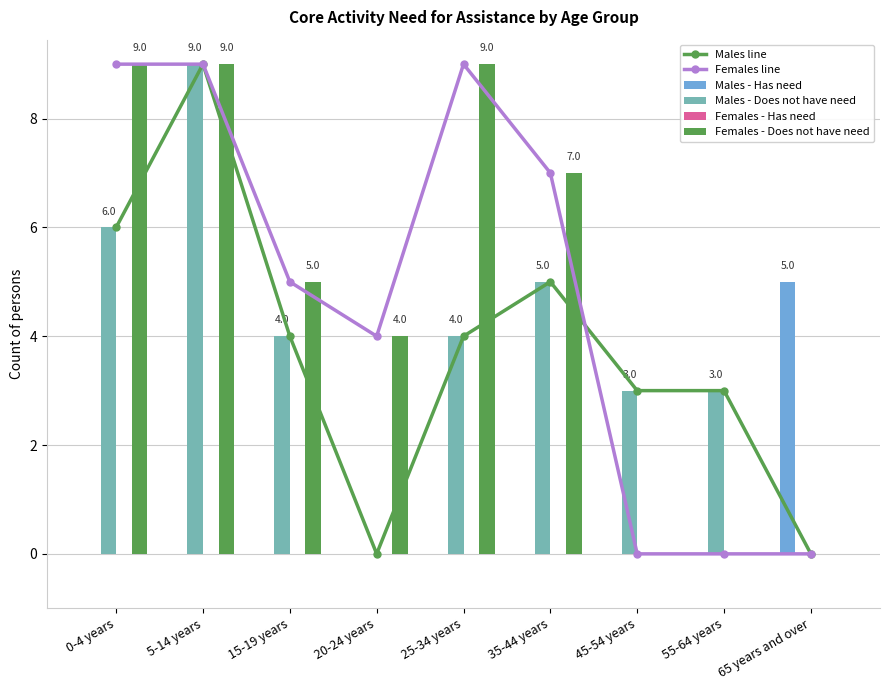

What is the total value across all series at 65 years and over?

5